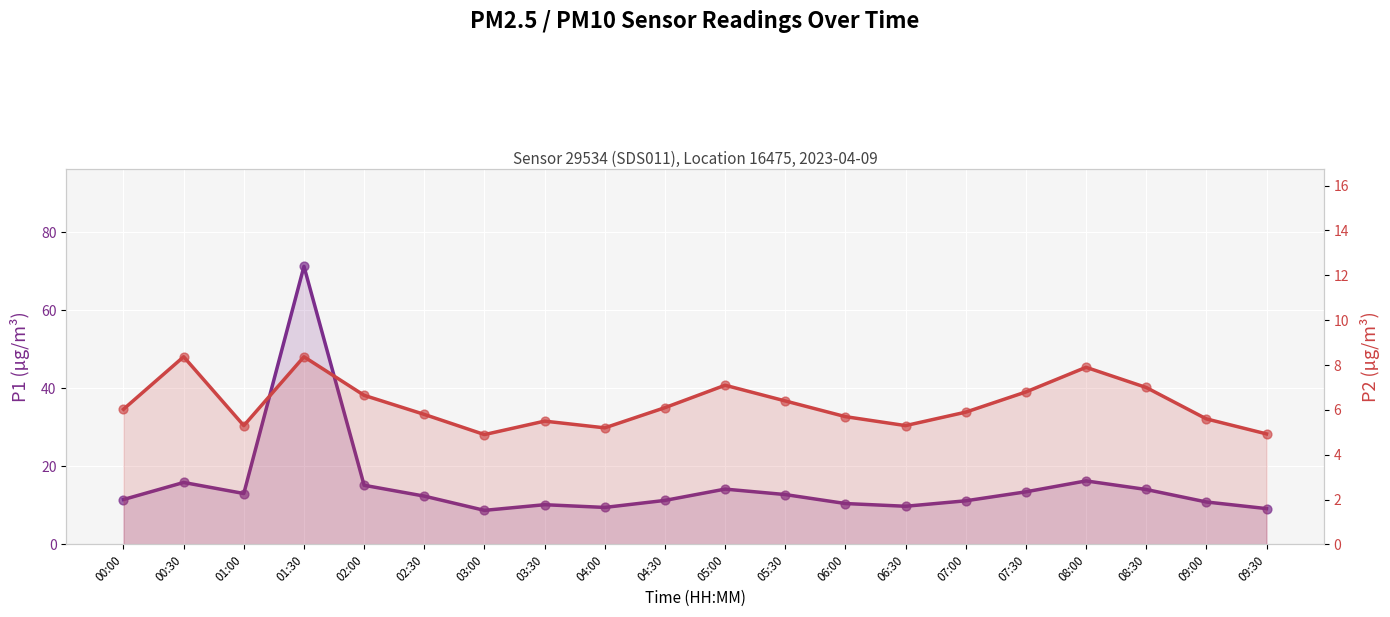

Which series has the largest total across all categories?

P1 (PM10)